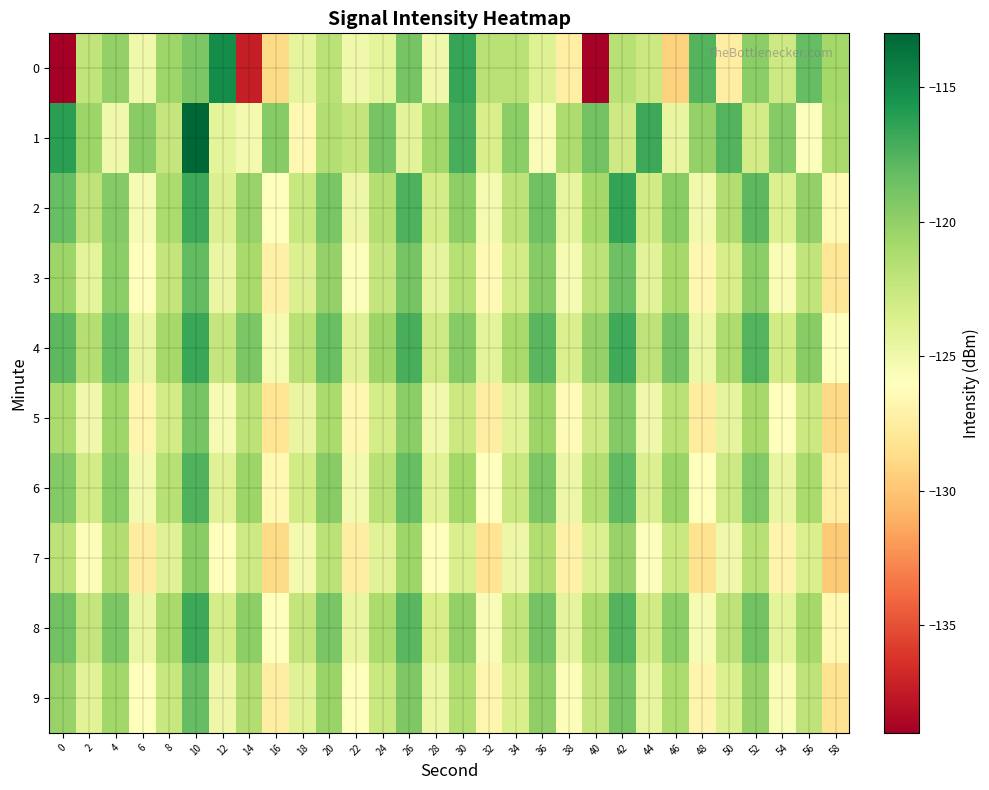

Reading left to right, transcribe all the data shown in this chart.

0: 0=-139.0	2=-122.1	4=-120.1	6=-125.1	8=-120.5	10=-119.1	12=-115.0	14=-137.3	16=-128.8	18=-124.3	20=-121.9	22=-125.0	24=-124.2	26=-119.0	28=-125.1	30=-116.6	32=-121.8	34=-121.8	36=-123.8	38=-127.2	40=-138.9	42=-121.7	44=-122.7	46=-129.3	48=-117.6	50=-127.4	52=-119.8	54=-122.8	56=-118.2	58=-120.8
1: 0=-116.2	2=-120.5	4=-125.1	6=-119.7	8=-122.4	10=-113.1	12=-124.3	14=-125.2	16=-119.6	18=-126.6	20=-121.5	22=-122.3	24=-118.9	26=-124.1	28=-120.7	30=-117.2	32=-123.4	34=-119.8	36=-125.6	38=-121.3	40=-118.7	42=-122.9	44=-116.8	46=-124.5	48=-120.2	50=-117.6	52=-123.1	54=-119.4	56=-125.8	58=-121.0
2: 0=-118.3	2=-122.1	4=-119.5	6=-125.4	8=-121.2	10=-116.8	12=-123.7	14=-120.3	16=-126.1	18=-122.5	20=-119.0	22=-124.8	24=-121.6	26=-117.4	28=-123.2	30=-119.9	32=-125.3	34=-122.0	36=-118.6	38=-124.4	40=-120.8	42=-116.5	44=-123.0	46=-119.7	48=-125.1	50=-121.4	52=-117.9	54=-123.6	56=-120.1	58=-126.5
3: 0=-120.5	2=-124.2	4=-119.8	6=-125.9	8=-122.3	10=-118.1	12=-124.6	14=-121.0	16=-127.2	18=-123.7	20=-120.2	22=-125.8	24=-122.4	26=-118.9	28=-124.3	30=-121.7	32=-126.5	34=-123.1	36=-119.6	38=-125.4	40=-122.0	42=-118.5	44=-124.1	46=-120.9	48=-126.7	50=-123.3	52=-119.8	54=-125.5	56=-122.2	58=-128.0
4: 0=-117.9	2=-121.6	4=-118.3	6=-124.5	8=-120.9	10=-116.7	12=-122.4	14=-119.1	16=-125.3	18=-121.8	20=-118.4	22=-123.9	24=-120.5	26=-117.2	28=-122.8	30=-119.6	32=-124.2	34=-121.0	36=-117.8	38=-123.5	40=-120.2	42=-116.9	44=-122.1	46=-118.8	48=-124.7	50=-121.3	52=-117.6	54=-123.0	56=-119.7	58=-125.9
5: 0=-121.2	2=-125.0	4=-120.6	6=-126.8	8=-123.1	10=-118.9	12=-125.4	14=-122.0	16=-128.1	18=-124.5	20=-121.1	22=-126.7	24=-123.2	26=-119.8	28=-125.1	30=-122.7	32=-127.4	34=-124.0	36=-120.5	38=-126.3	40=-122.9	42=-119.4	44=-125.0	46=-121.8	48=-127.6	50=-124.3	52=-120.9	54=-126.1	56=-122.7	58=-128.9
6: 0=-119.4	2=-123.1	4=-119.8	6=-125.2	8=-121.7	10=-117.5	12=-123.9	14=-120.5	16=-126.6	18=-123.0	20=-119.7	22=-125.2	24=-121.8	26=-118.3	28=-124.0	30=-120.8	32=-125.9	34=-122.6	36=-119.1	38=-124.8	40=-121.5	42=-118.0	44=-123.7	46=-120.4	48=-126.0	50=-122.8	52=-119.3	54=-124.5	56=-121.1	58=-127.3
7: 0=-122.0	2=-125.7	4=-121.4	6=-127.5	8=-123.9	10=-119.7	12=-126.1	14=-122.8	16=-128.8	18=-125.2	20=-121.9	22=-127.4	24=-124.0	26=-120.6	28=-125.9	30=-123.5	32=-128.2	34=-124.8	36=-121.4	38=-127.1	40=-123.7	42=-120.3	44=-125.8	46=-122.6	48=-128.3	50=-125.0	52=-121.7	54=-126.9	56=-123.5	58=-129.7
8: 0=-118.7	2=-122.4	4=-119.1	6=-124.6	8=-121.0	10=-116.8	12=-123.2	14=-119.9	16=-125.9	18=-122.3	20=-119.0	22=-124.5	24=-121.2	26=-117.8	28=-123.3	30=-120.1	32=-125.6	34=-122.2	36=-118.8	38=-124.3	40=-121.0	42=-117.6	44=-123.0	46=-119.8	48=-125.4	50=-122.1	52=-118.7	54=-124.2	56=-120.9	58=-126.6
9: 0=-120.3	2=-124.0	4=-120.7	6=-126.0	8=-122.5	10=-118.2	12=-124.8	14=-121.4	16=-127.4	18=-123.9	20=-120.4	22=-126.0	24=-122.6	26=-119.2	28=-124.7	30=-121.5	32=-126.8	34=-123.4	36=-120.0	38=-125.7	40=-122.3	42=-118.9	44=-124.4	46=-121.2	48=-126.9	50=-123.6	52=-120.2	54=-125.5	56=-122.1	58=-128.3